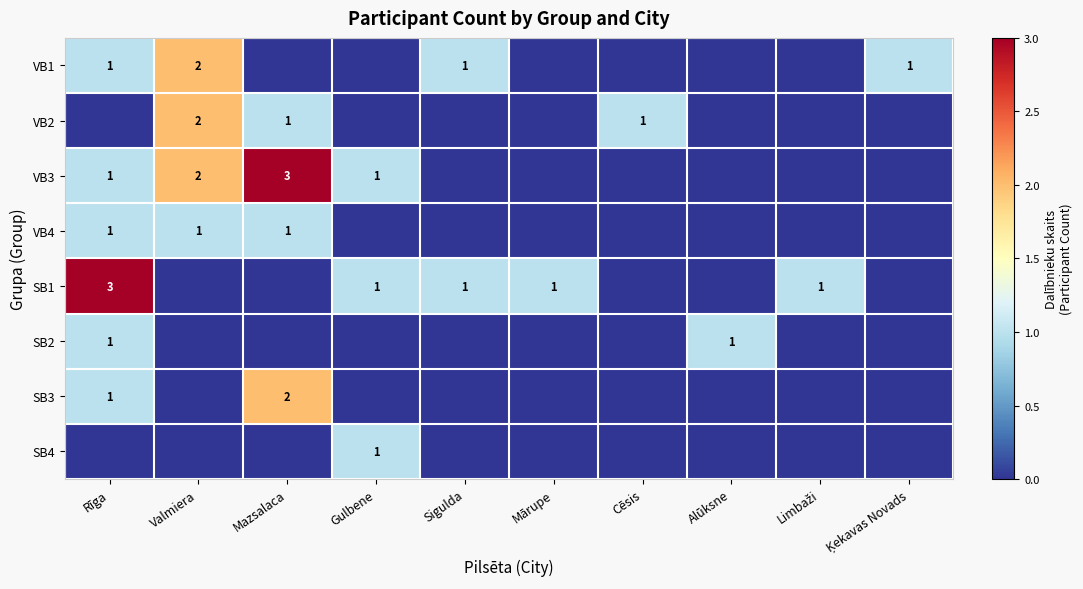

At which category is the sum across all series the highest?

Rīga